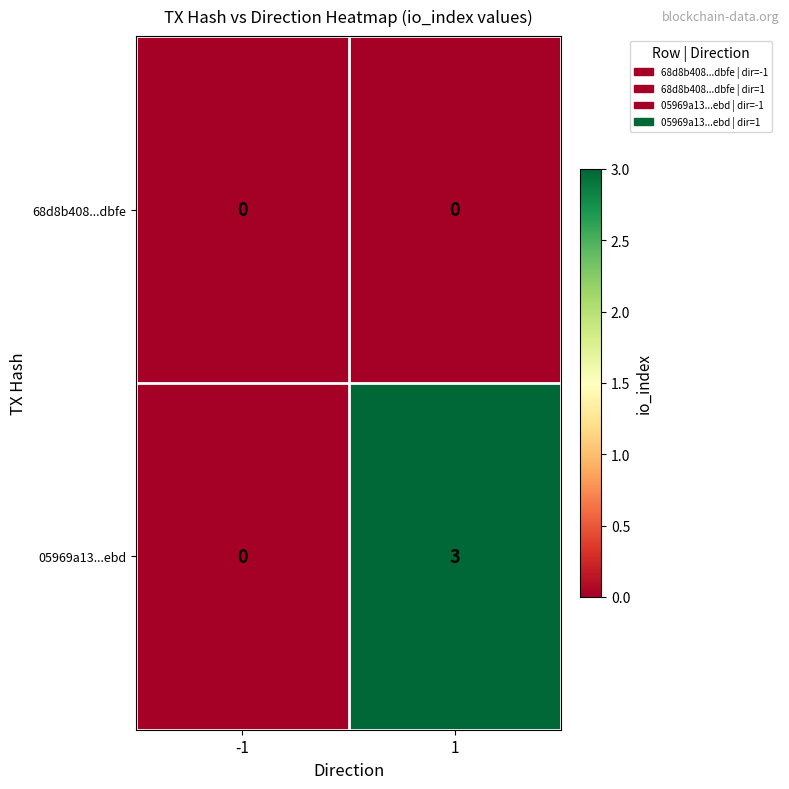

Which label corresponds to the largest value in the chart?

1